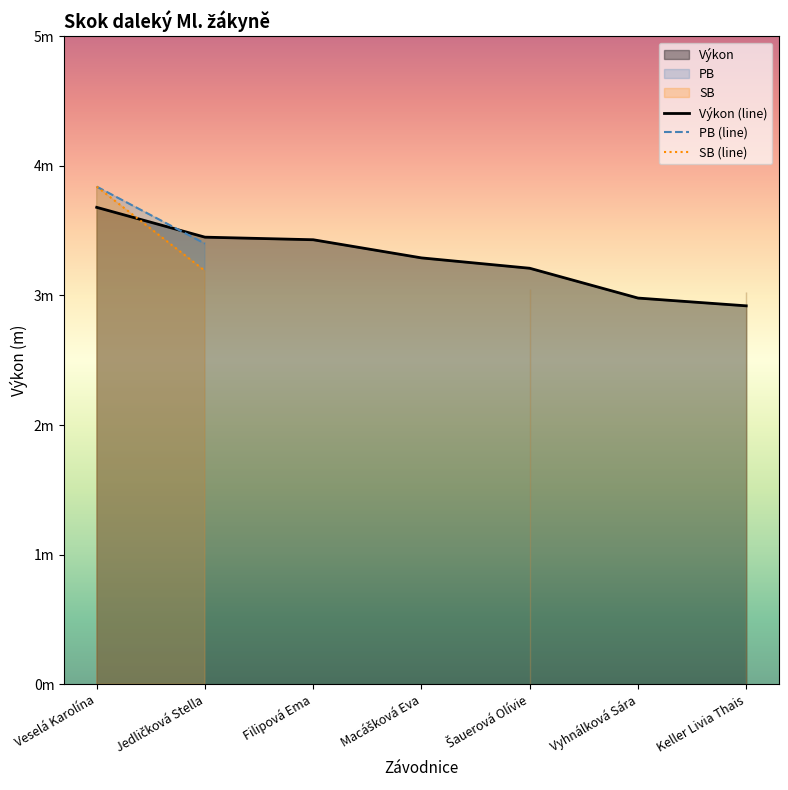

After their last crossing, which series has the higher values: PB (line) or Výkon (line)?

Výkon (line)